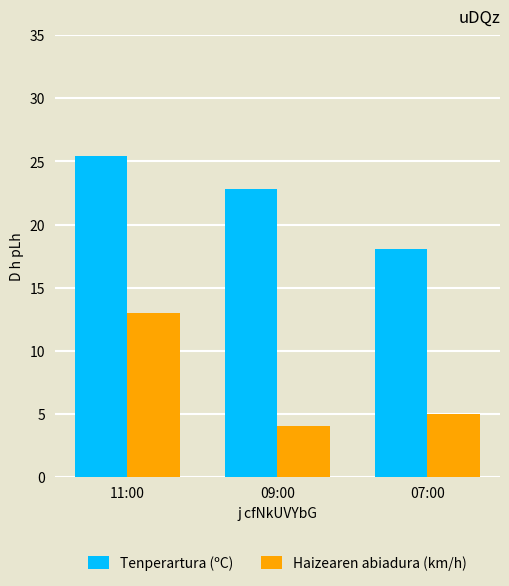

Are the bars grouped side by side (vs. stacked)?

Yes